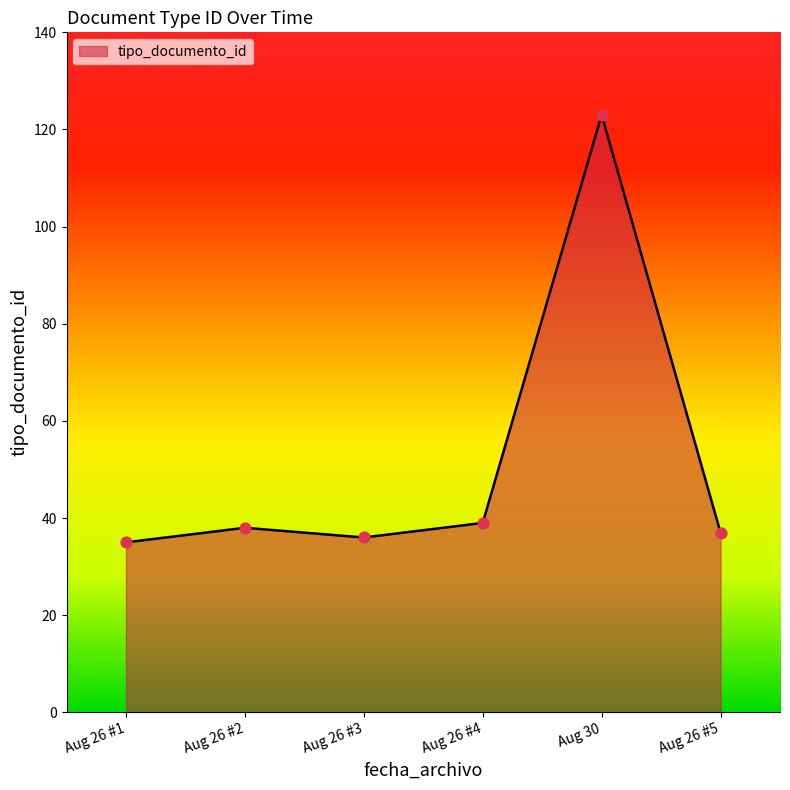

Approximately how many times larger is the value at Aug 26 #1 compared to Aug 26 #5?

0.9